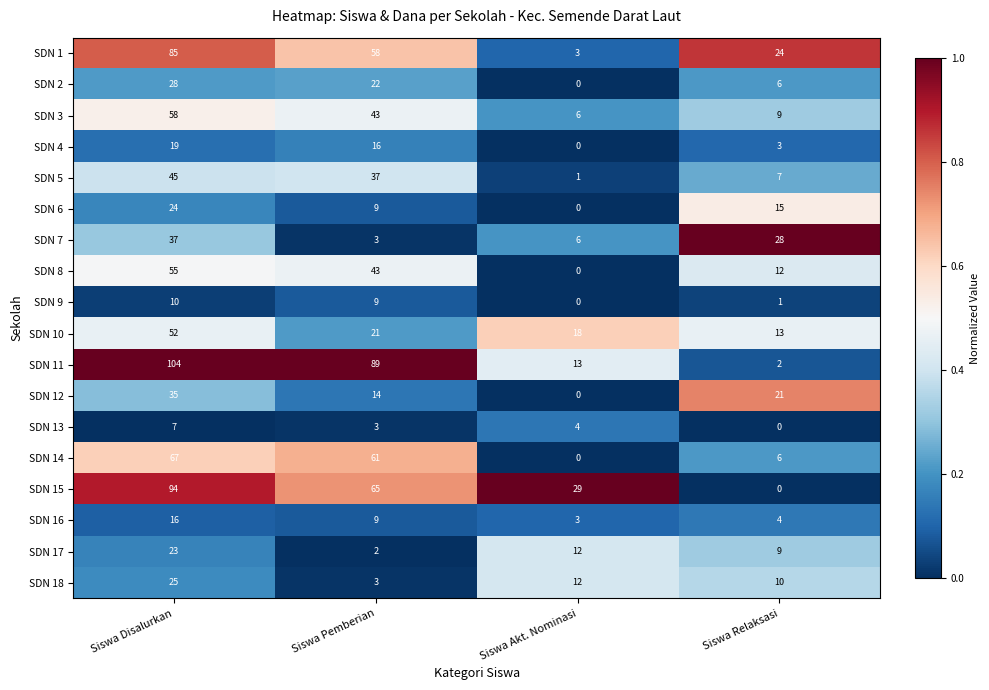

The SDN 6 series shows 0 at Siswa Akt. Nominasi. True or false?

True